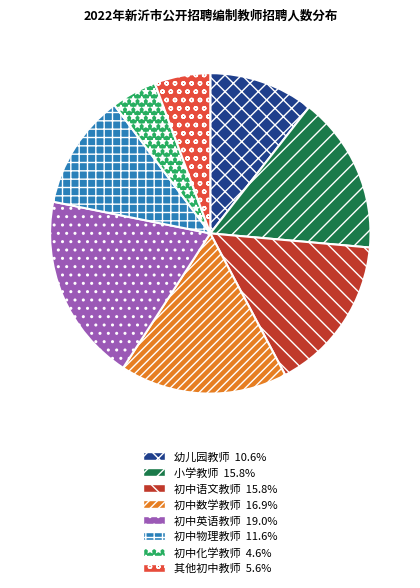

Is there a majority slice in this chart?

No